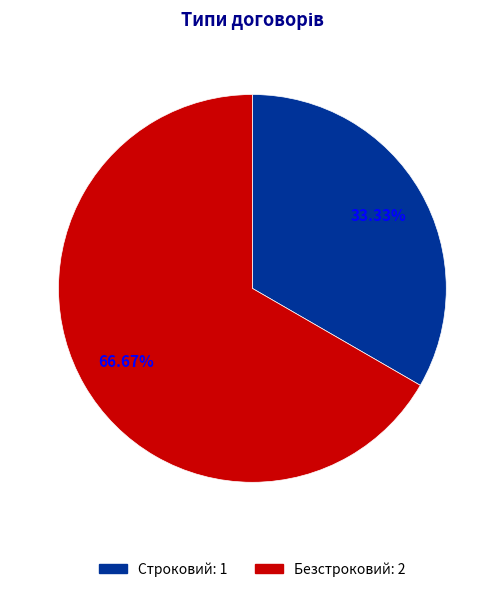

To the nearest percent, what portion does Безстроковий represent?

67%